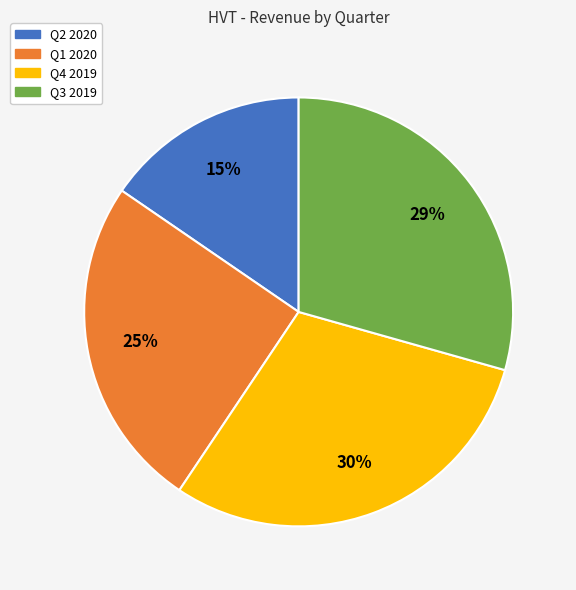

Is it true that Q1 2020 is 13% of the pie?

False